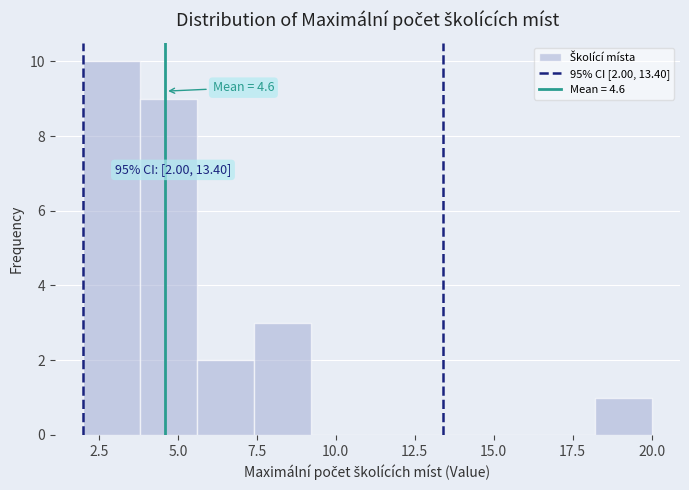

Read against the x-axis, roughly where is the centre of the tallest bar?

3.0